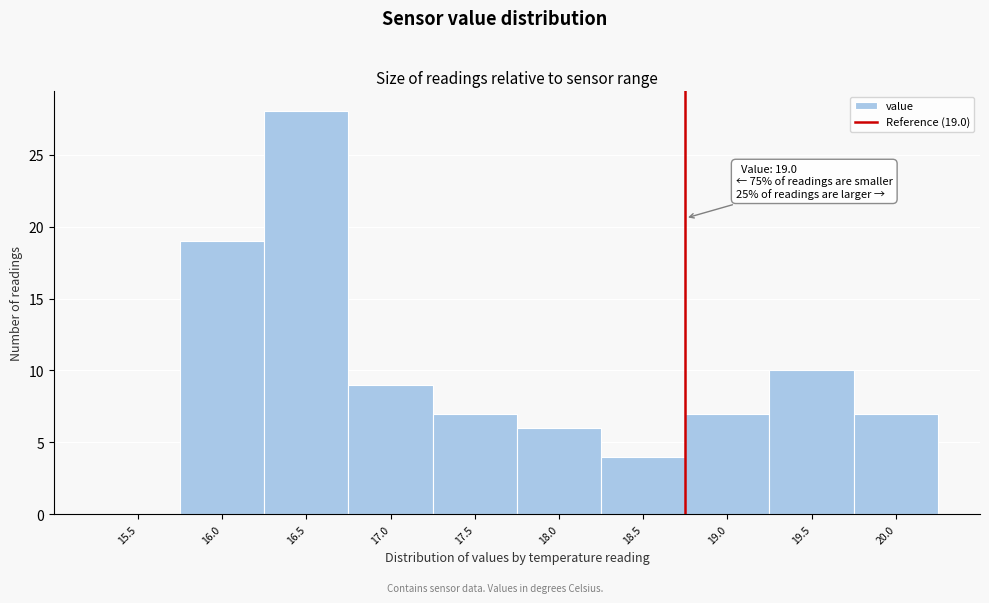

Reading left to right, what are all the values shown in this chart?

15.5=0	16.0=19	16.5=28	17.0=9	17.5=7	18.0=6	18.5=4	19.0=7	19.5=10	20.0=7